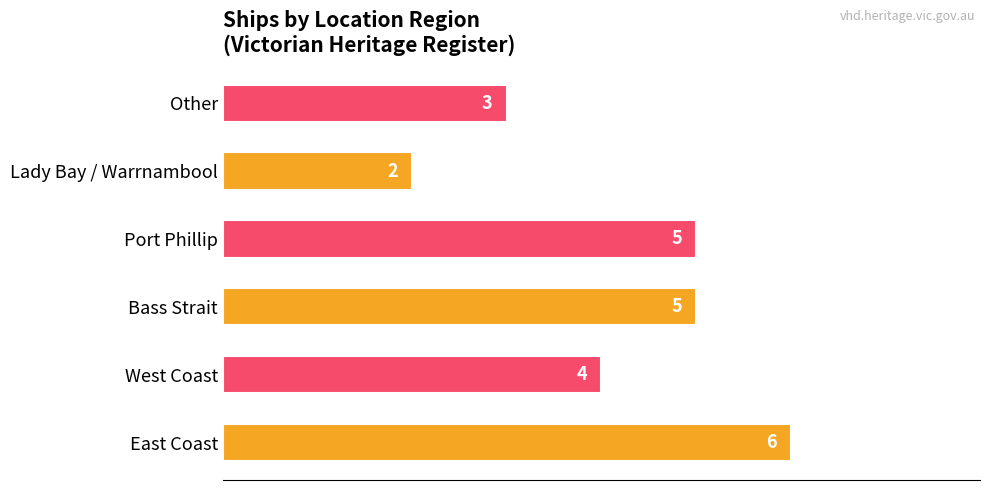

What is the change in value from Bass Strait to Lady Bay / Warrnambool?

-3